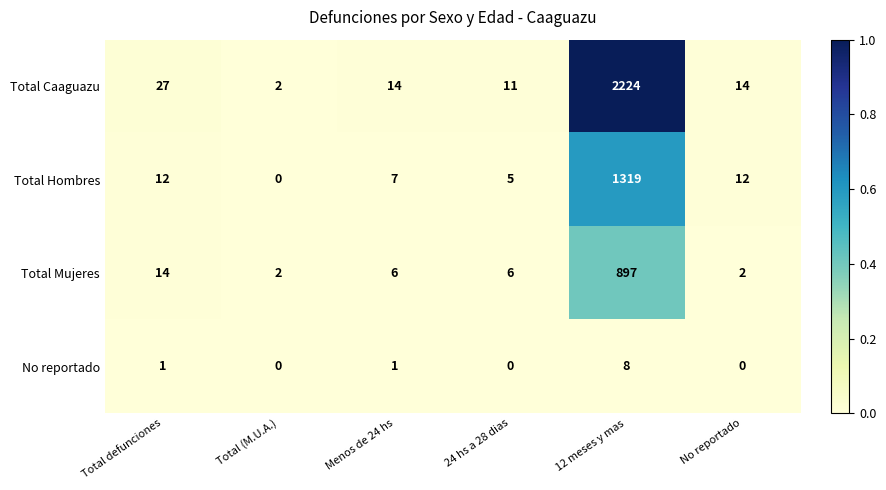

Which series has the largest total across all categories?

Total Caaguazu